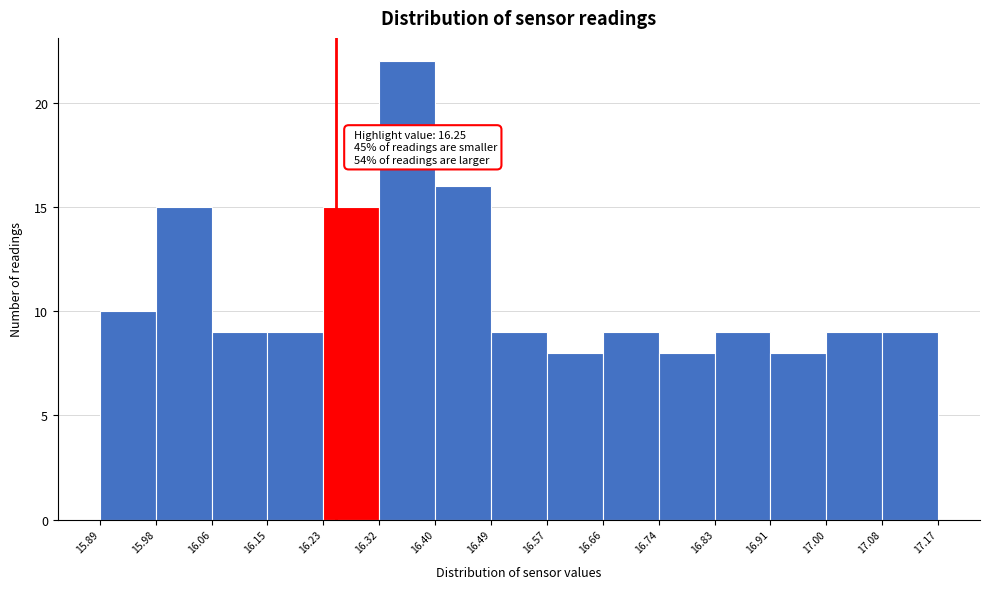

Which range on the x-axis has the tallest bar?

16.32 to 16.40